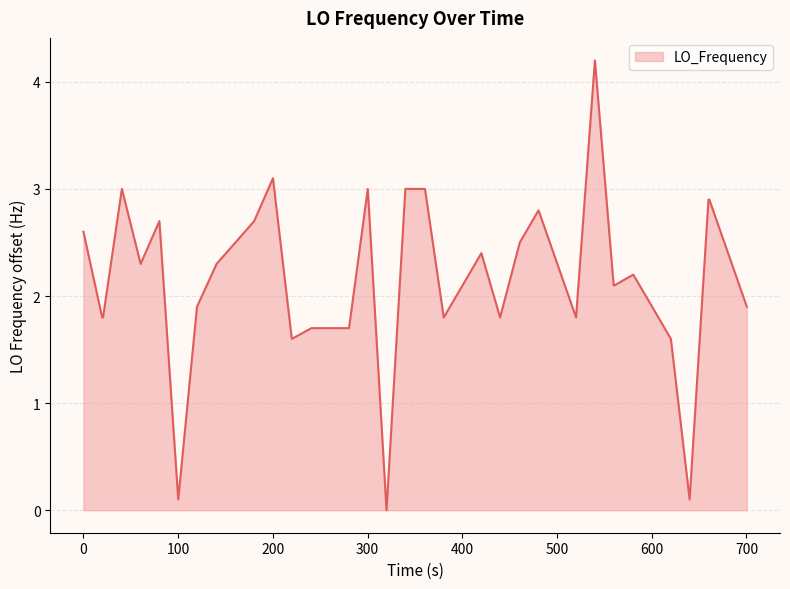

What is the difference between the maximum and minimum values?

4.2